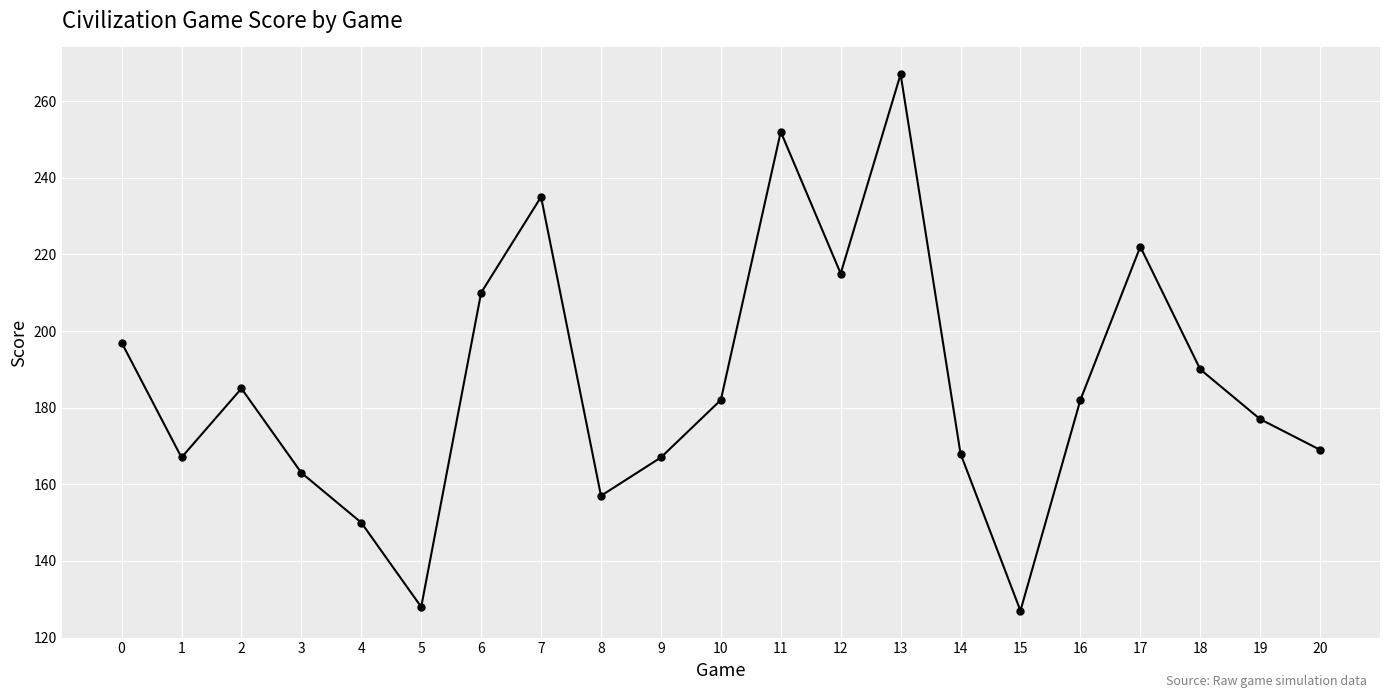

Reading left to right, extract all data points from this chart.

197	167	185	163	150	128	210	235	157	167	182	252	215	267	168	127	182	222	190	177	169